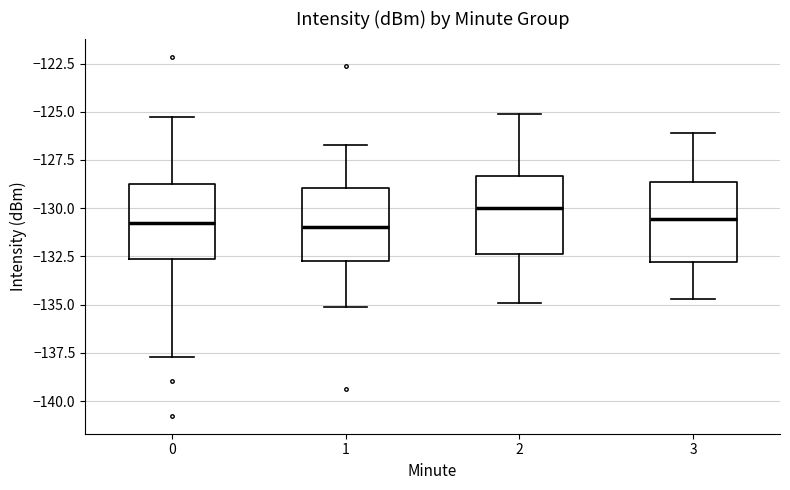

Where does the upper whisker of the box at x = 0 end on the y-axis? The values are not printed on the chart, so give them approximately, as read against the axis.

-125.5